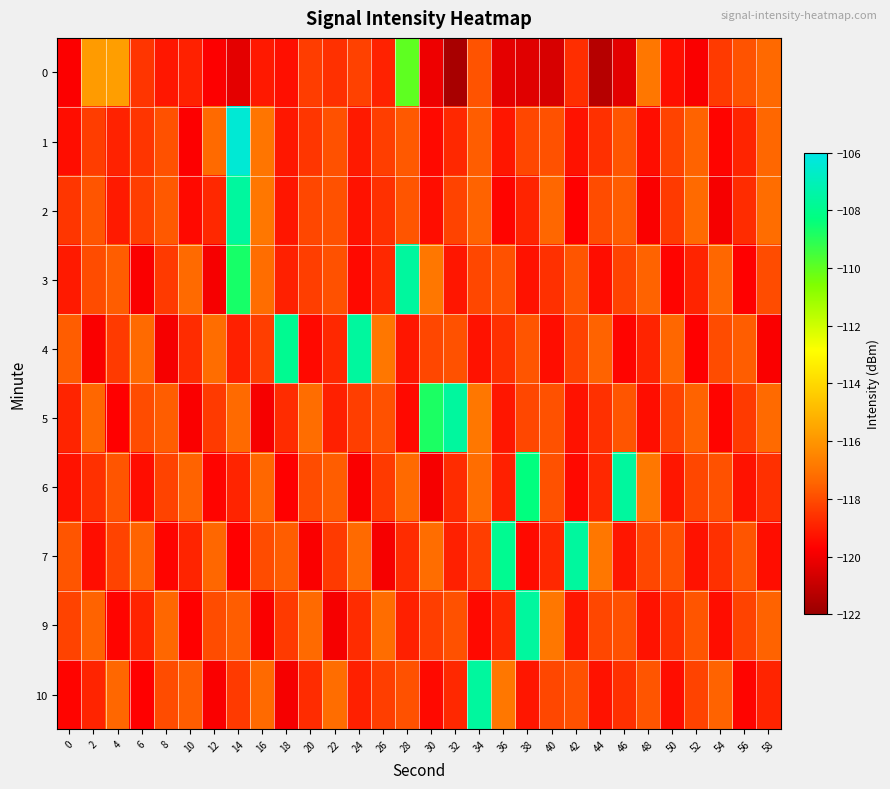

Which has a higher value, 24 or 44?

24